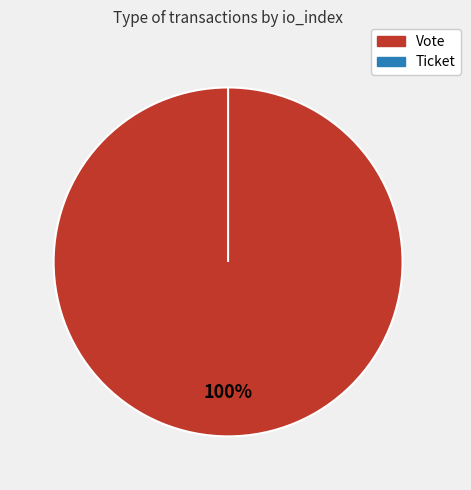

To the nearest percent, what portion does Vote represent?

100%